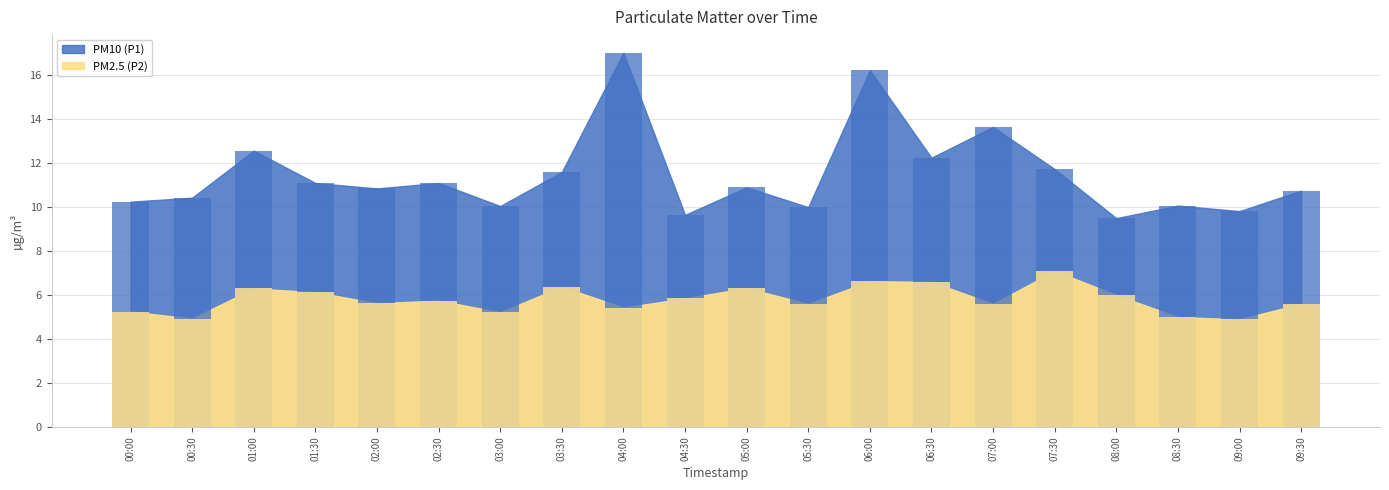

What is the label of the 14th bar from the right?

03:00